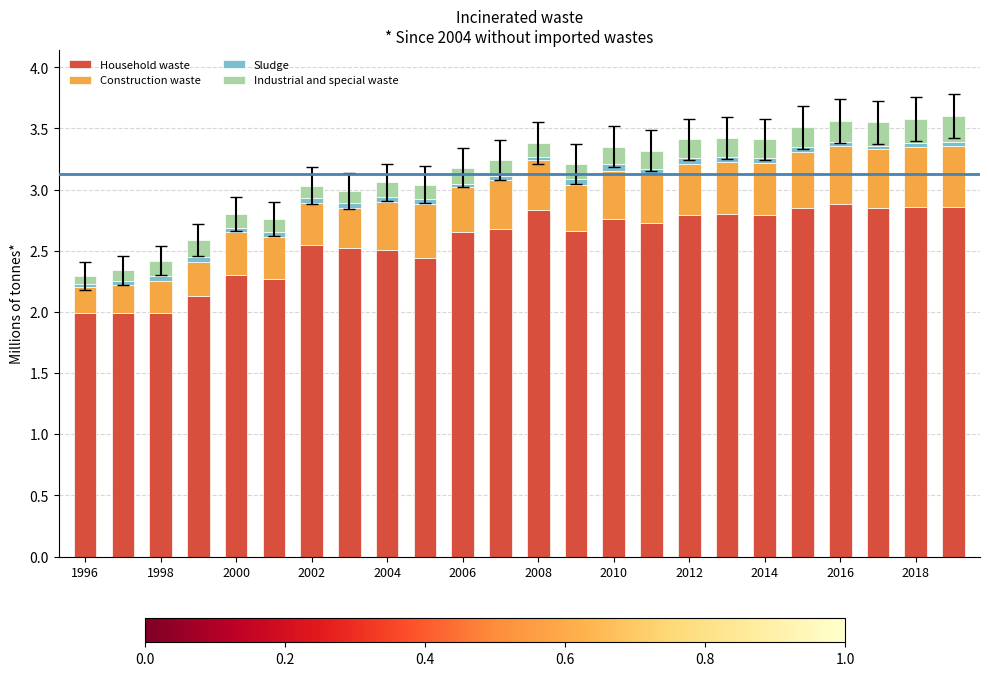

What is the difference between the second highest and second lowest values in the Household waste series?

0.9